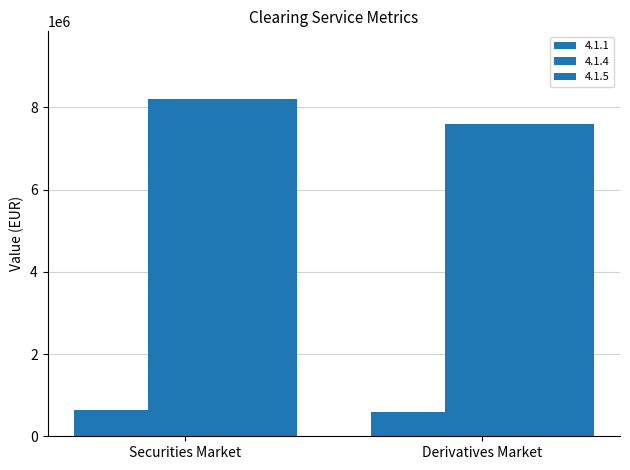

How many data points does each series have?

2